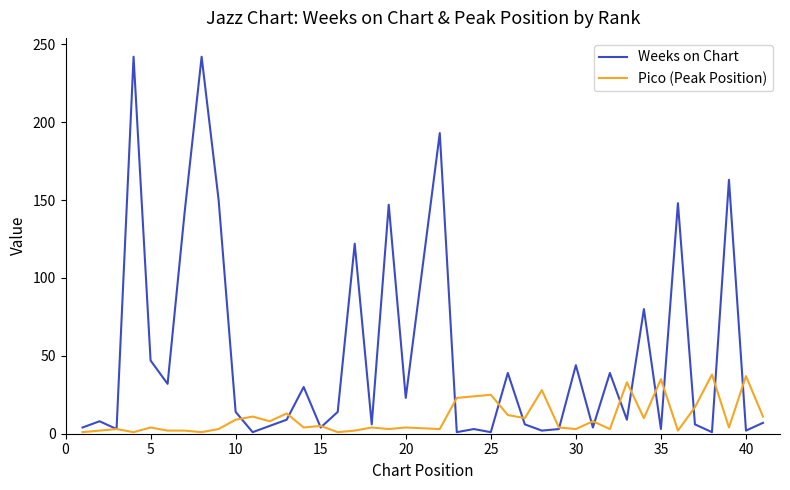

List the series in order of their overall mean, lowest first.

Pico (Peak Position), Weeks on Chart